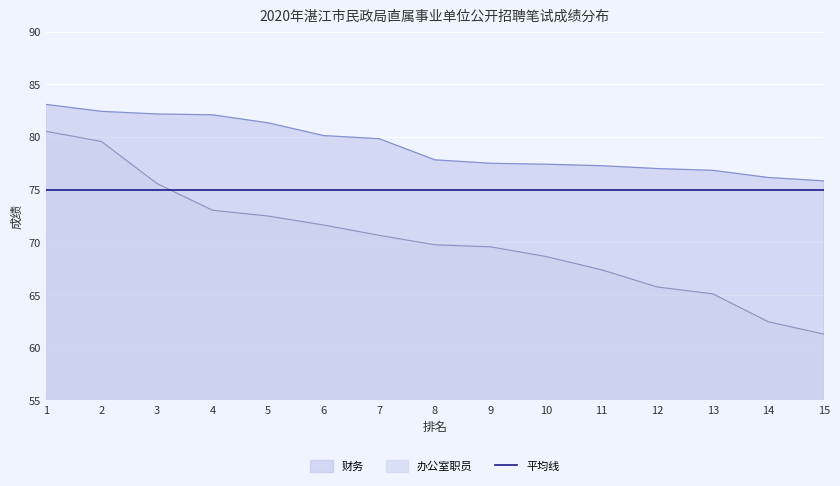

True or false: 财务 and 办公室职员 cross at least once.

False